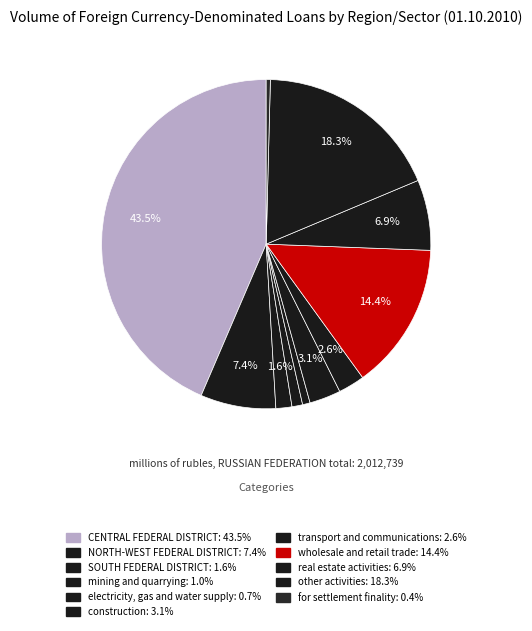

Which has a higher value, mining and quarrying or transport and communications?

transport and communications